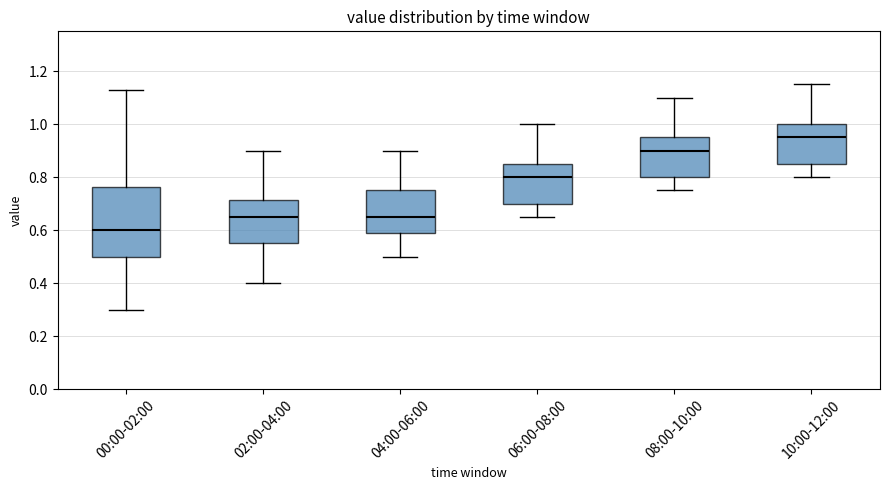

Where is the upper edge of the box for 00:00-02:00 on the y-axis? The values are not printed on the chart, so give them approximately, as read against the axis.

0.76